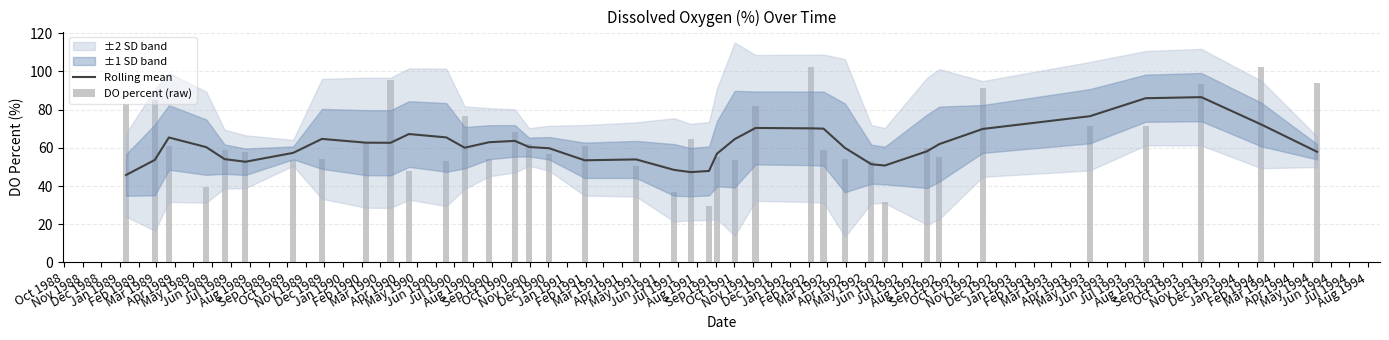

How many data points in Rolling mean are less than 60?

17